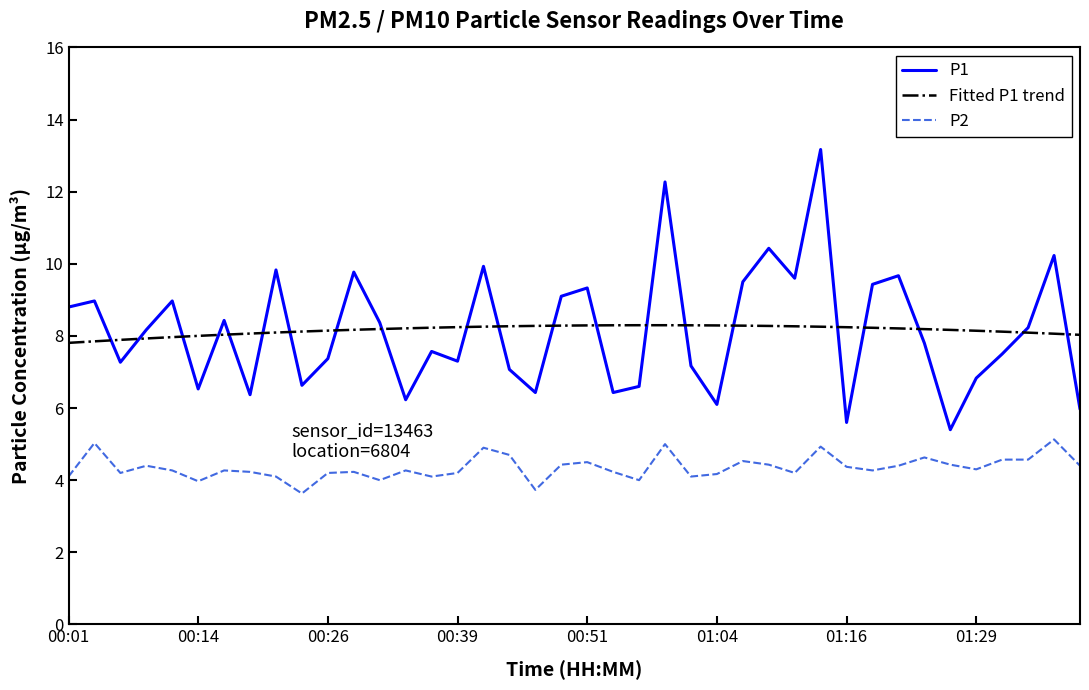

What are all the series names shown in the legend?

P1, Fitted P1 trend, P2